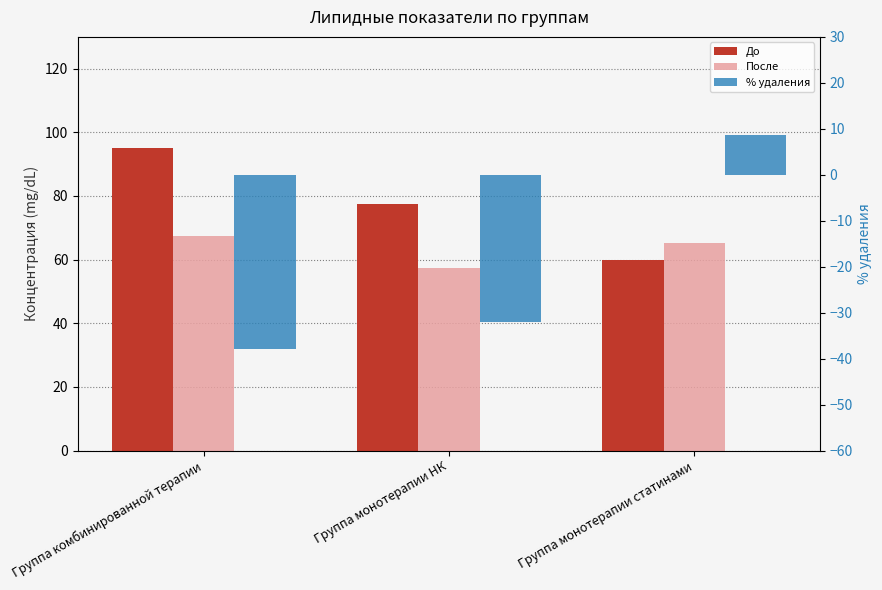

Rank the series by their maximum value, from lowest to highest.

% удаления, После, До